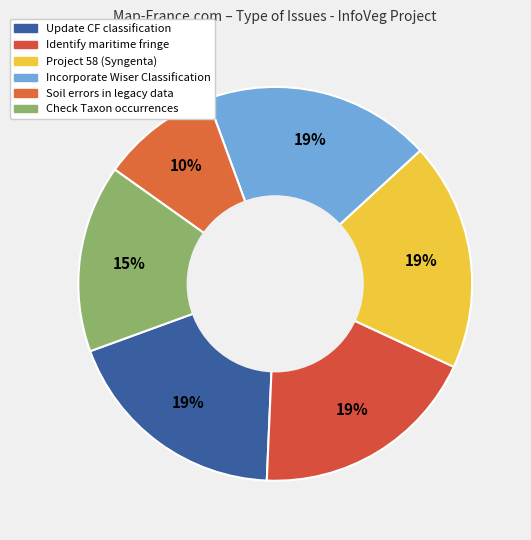

Which slice is the largest?

Update CF classification